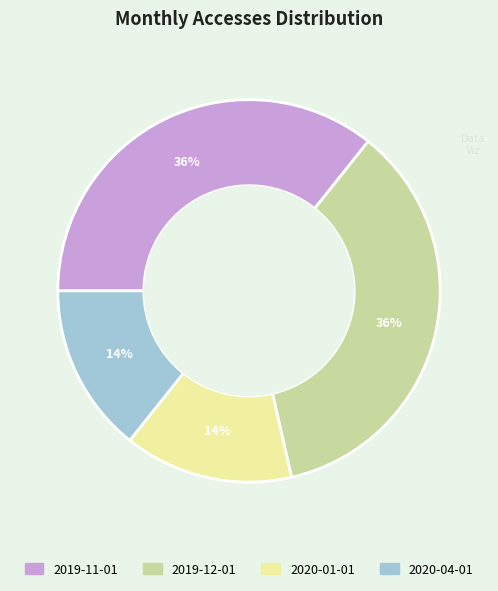

True or false: 2019-11-01 accounts for 44% of the total.

False